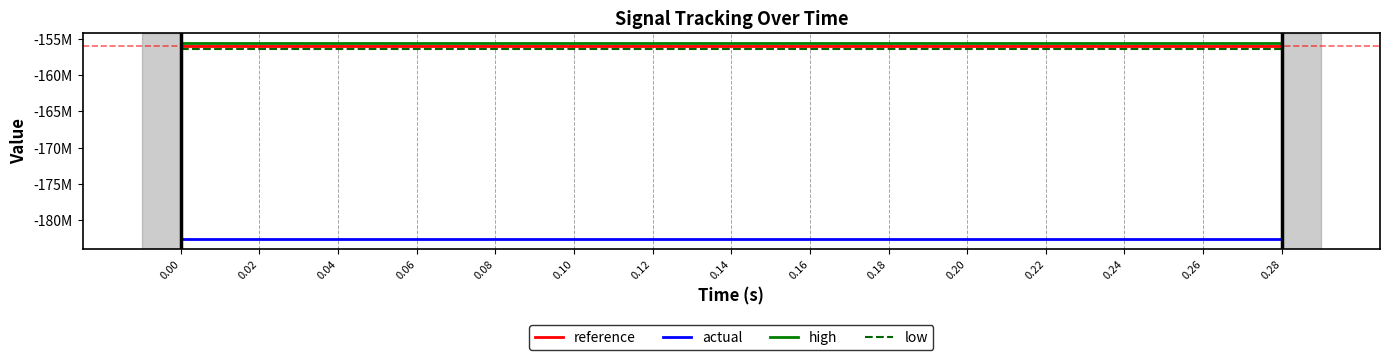

Reading left to right, what are all the values shown in this chart?

reference: 0.00=-156000000.0	0.02=-156000000.0	0.04=-156000000.0	0.06=-156000000.0	0.08=-156000000.0	0.10=-156000000.0	0.12=-156000000.0	0.14=-156000000.0	0.16=-156000000.0	0.18=-156000000.0	0.20=-156000000.0	0.22=-156000000.0	0.24=-156000000.0	0.26=-156000000.0	0.28=-156000000.0
actual: 0.00=-182589400.6	0.02=-182589400.6	0.04=-182589400.6	0.06=-182589400.6	0.08=-182589400.6	0.10=-182589400.6	0.12=-182589400.6	0.14=-182589400.6	0.16=-182589400.6	0.18=-182589400.6	0.20=-182589400.6	0.22=-182589400.6	0.24=-182589400.6	0.26=-182589400.6	0.28=-182589400.6
high: 0.00=-155532000.0	0.02=-155532000.0	0.04=-155532000.0	0.06=-155532000.0	0.08=-155532000.0	0.10=-155532000.0	0.12=-155532000.0	0.14=-155532000.0	0.16=-155532000.0	0.18=-155532000.0	0.20=-155532000.0	0.22=-155532000.0	0.24=-155532000.0	0.26=-155532000.0	0.28=-155532000.0
low: 0.00=-156468000.0	0.02=-156468000.0	0.04=-156468000.0	0.06=-156468000.0	0.08=-156468000.0	0.10=-156468000.0	0.12=-156468000.0	0.14=-156468000.0	0.16=-156468000.0	0.18=-156468000.0	0.20=-156468000.0	0.22=-156468000.0	0.24=-156468000.0	0.26=-156468000.0	0.28=-156468000.0